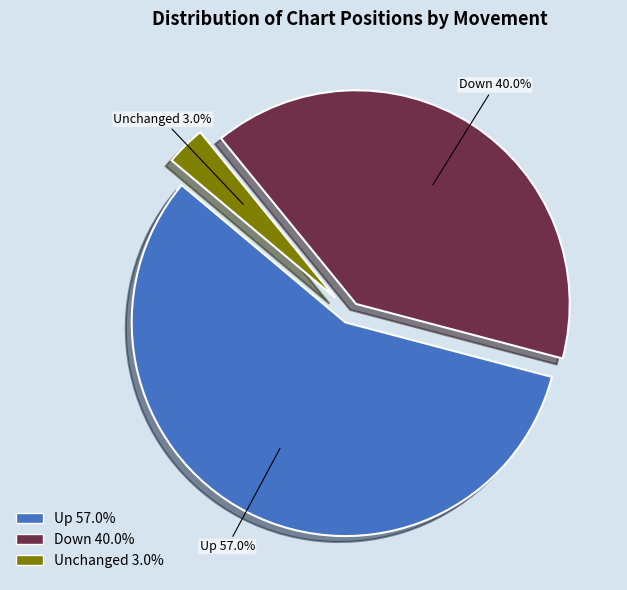

Between Down 40.0% and Up 57.0%, which is larger?

Up 57.0%